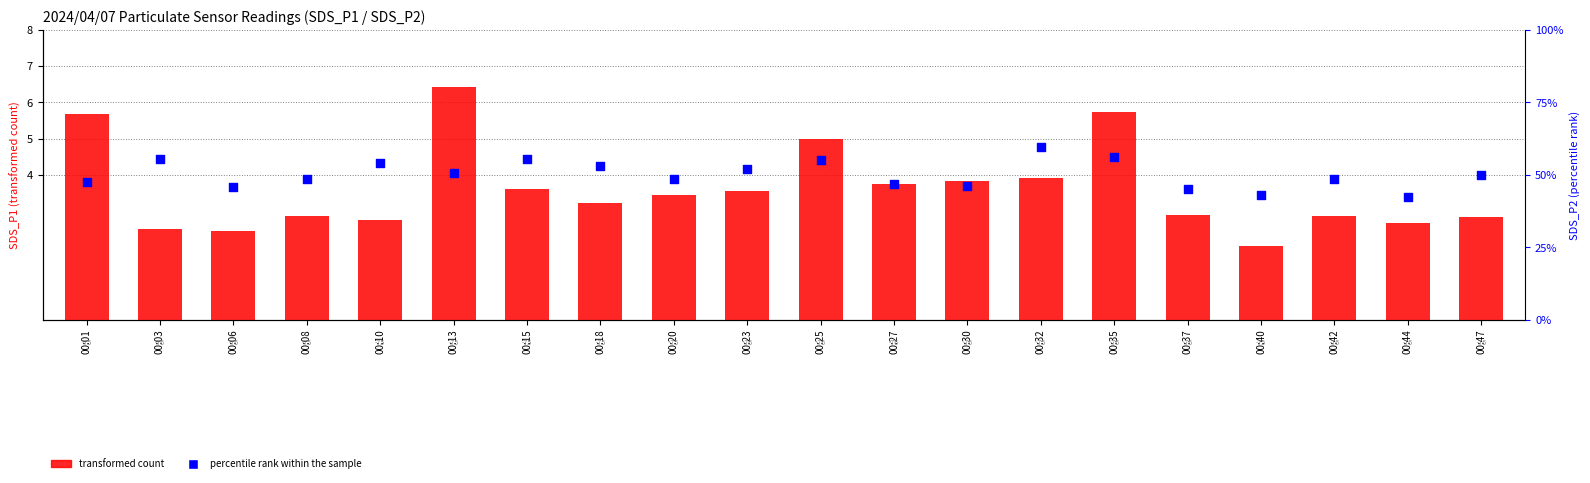

At how many categories does at least one series exceed 4?

4